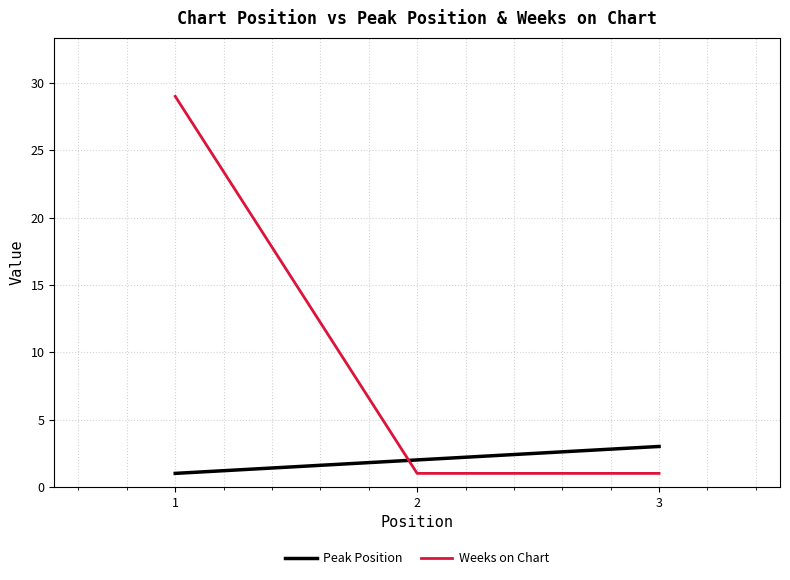

The value of Weeks on Chart at 2 is 1. True or false?

True